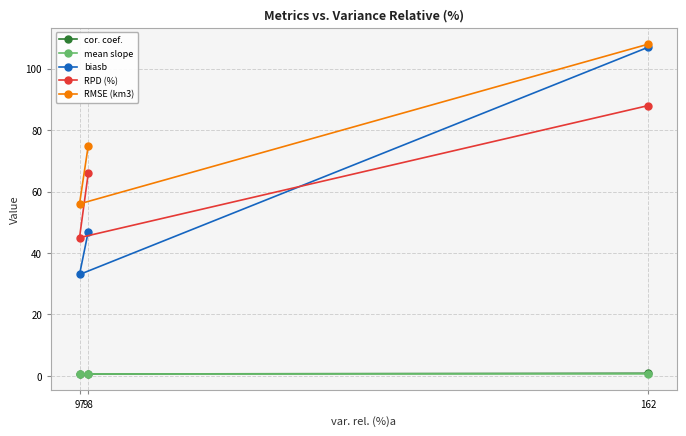

What is the lowest value of the RMSE (km3) series?

56.0